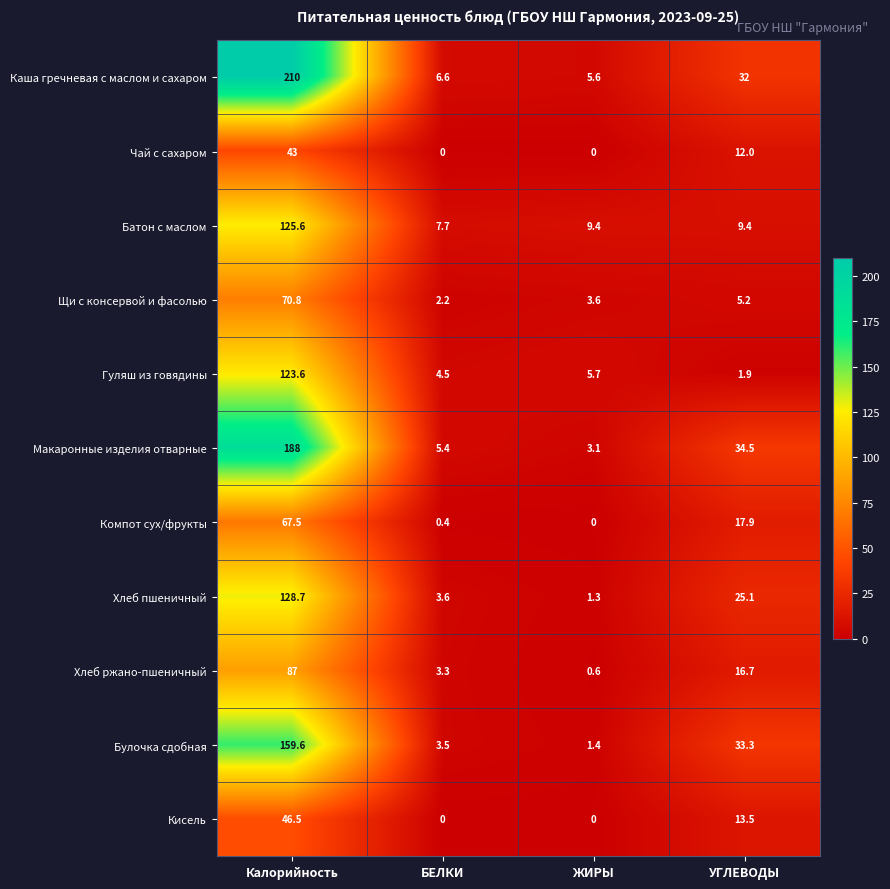

The value of Хлеб пшеничный at БЕЛКИ is 1.6. True or false?

False